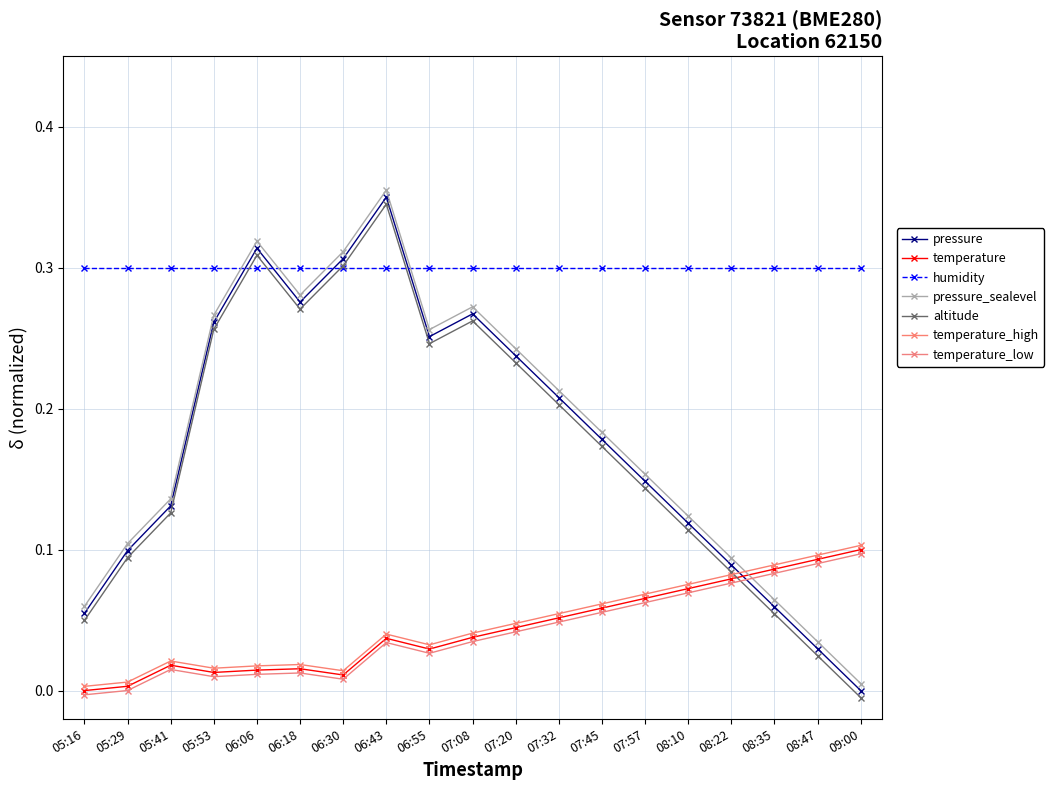

What is the average value of the pressure series?

0.2